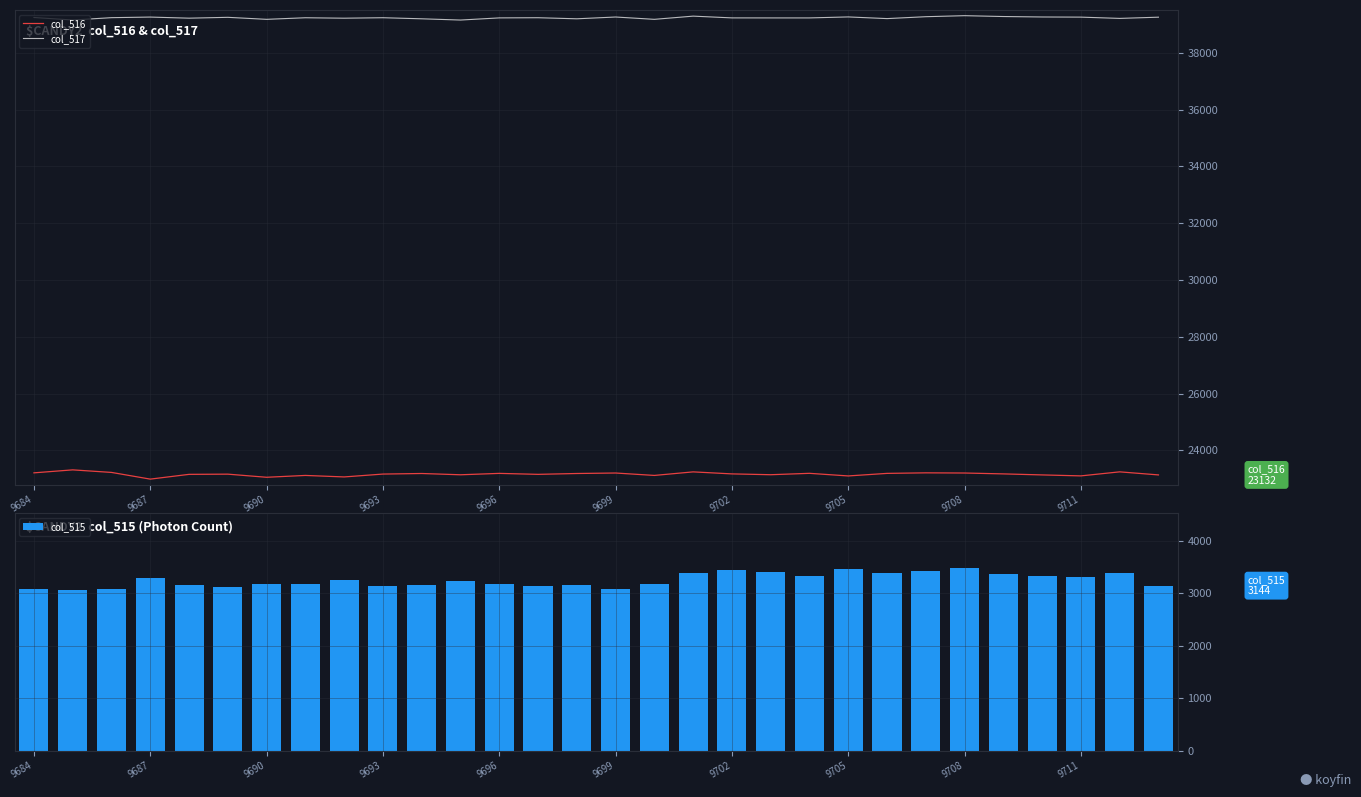

Reading left to right, what are all the values shown in this chart?

col_516: 23205	23310	23220	22984	23152	23159	23049	23114	23061	23162	23182	23137	23186	23152	23182	23199	23114	23239	23168	23139	23188	23096	23186	23205	23199	23168	23132	23098	23240	23132
col_517: 39248	39159	39242	39263	39224	39254	39183	39239	39223	39240	39202	39158	39234	39240	39202	39265	39183	39296	39234	39233	39233	39268	39209	39276	39312	39282	39266	39261	39216	39259
col_515: 3082	3066	3073	3288	3159	3122	3171	3182	3251	3133	3151	3240	3171	3133	3151	3082	3171	3382	3447	3399	3325	3452	3390	3430	3479	3367	3333	3316	3379	3144